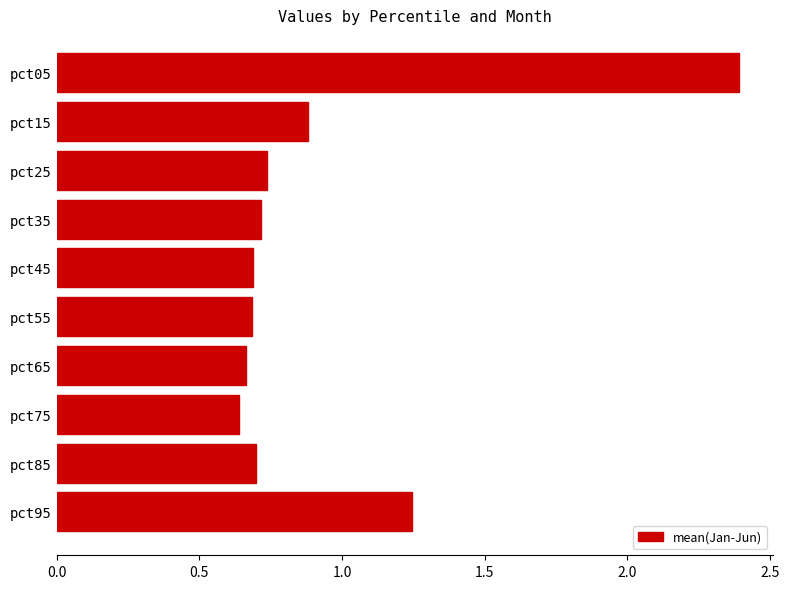

The chart shows a value of 0.7 at pct65. True or false?

True